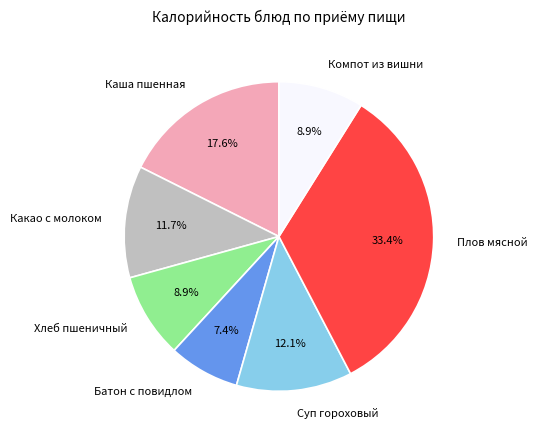

Is there a majority slice in this chart?

No